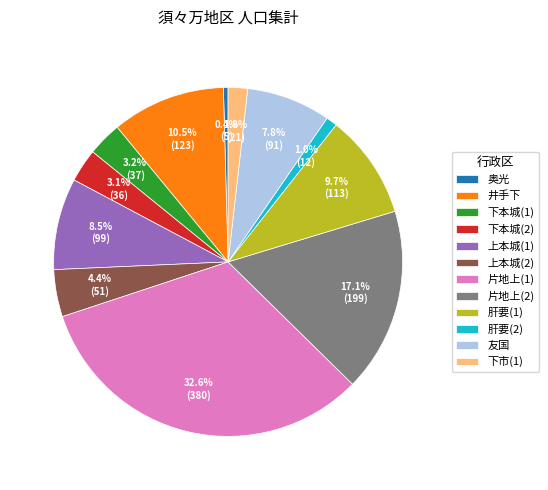

Which slice is the largest?

片地上(1)